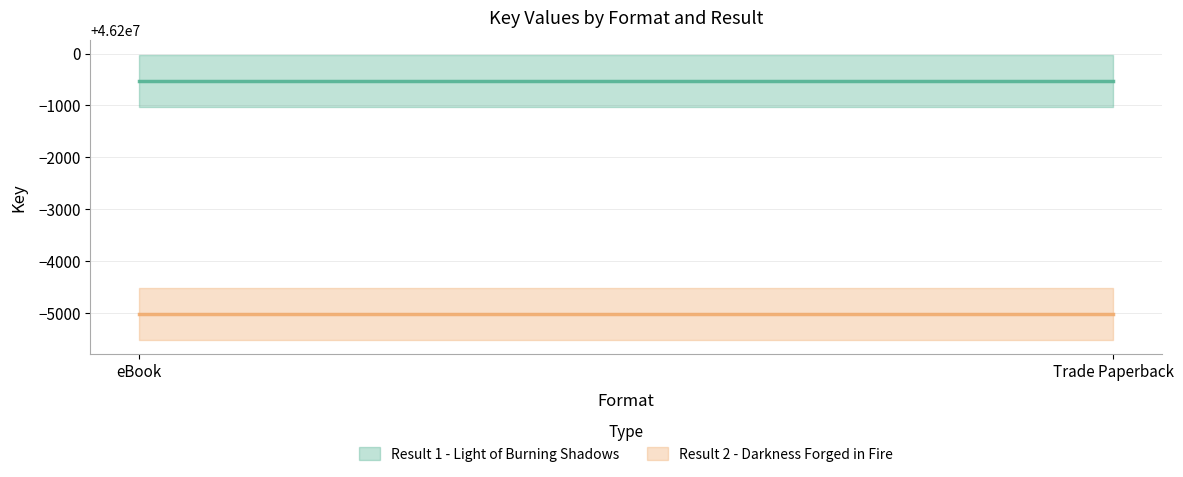

Reading right to left, extract all data points from this chart.

Result 1 - Light of Burning Shadows: 46199477	46199477
Result 2 - Darkness Forged in Fire: 46194978	46194978